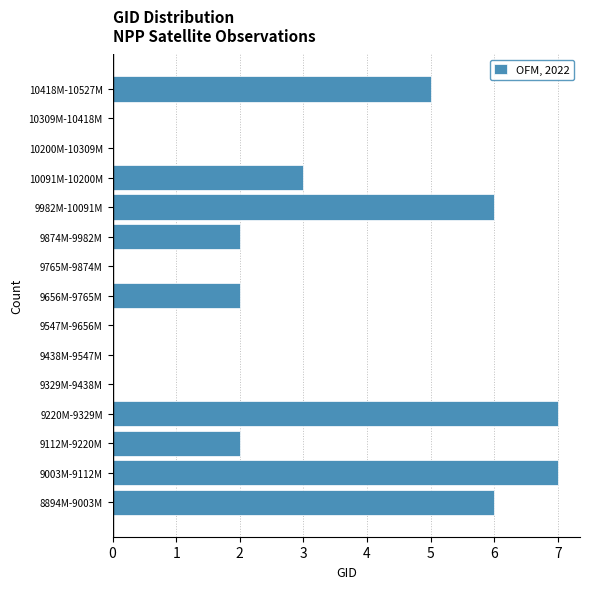

Reading top to bottom, transcribe all the data shown in this chart.

10418M-10527M=5	10309M-10418M=0	10200M-10309M=0	10091M-10200M=3	9982M-10091M=6	9874M-9982M=2	9765M-9874M=0	9656M-9765M=2	9547M-9656M=0	9438M-9547M=0	9329M-9438M=0	9220M-9329M=7	9112M-9220M=2	9003M-9112M=7	8894M-9003M=6